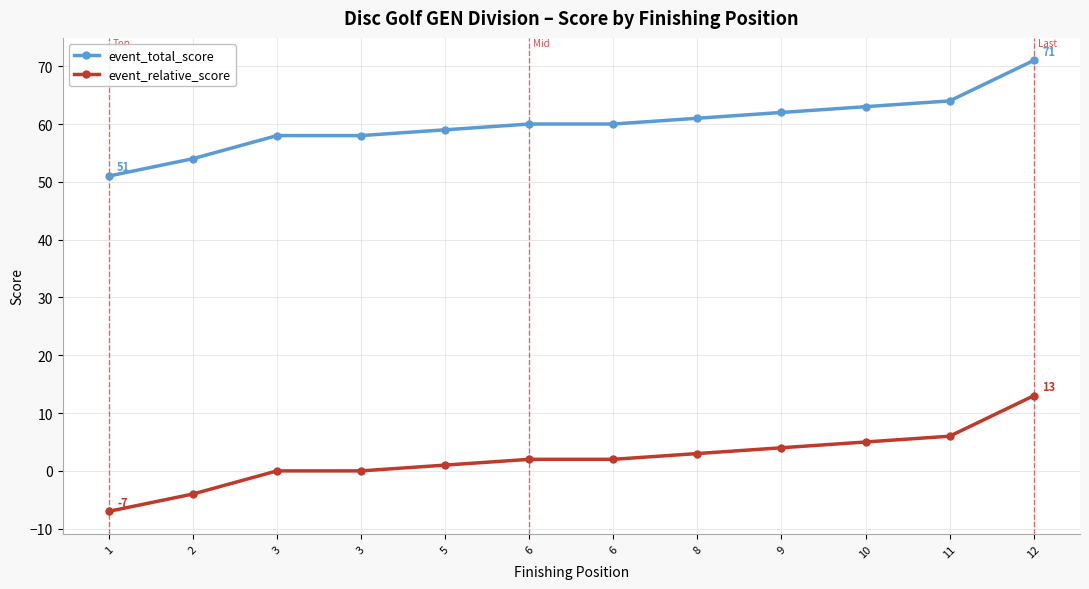

Which label corresponds to the largest value in the chart?

12